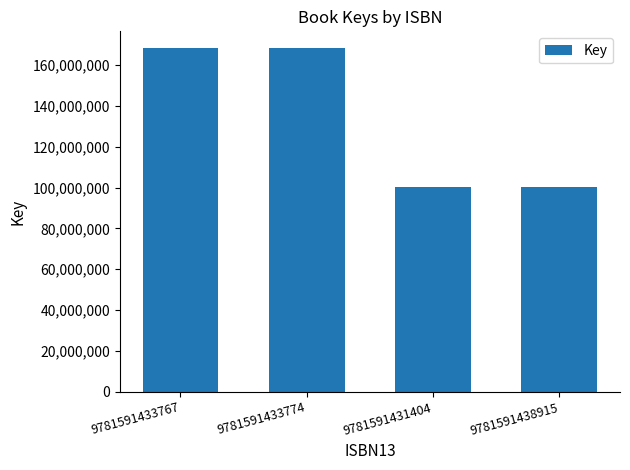

What is the label of the 4th bar from the right?

9781591433767